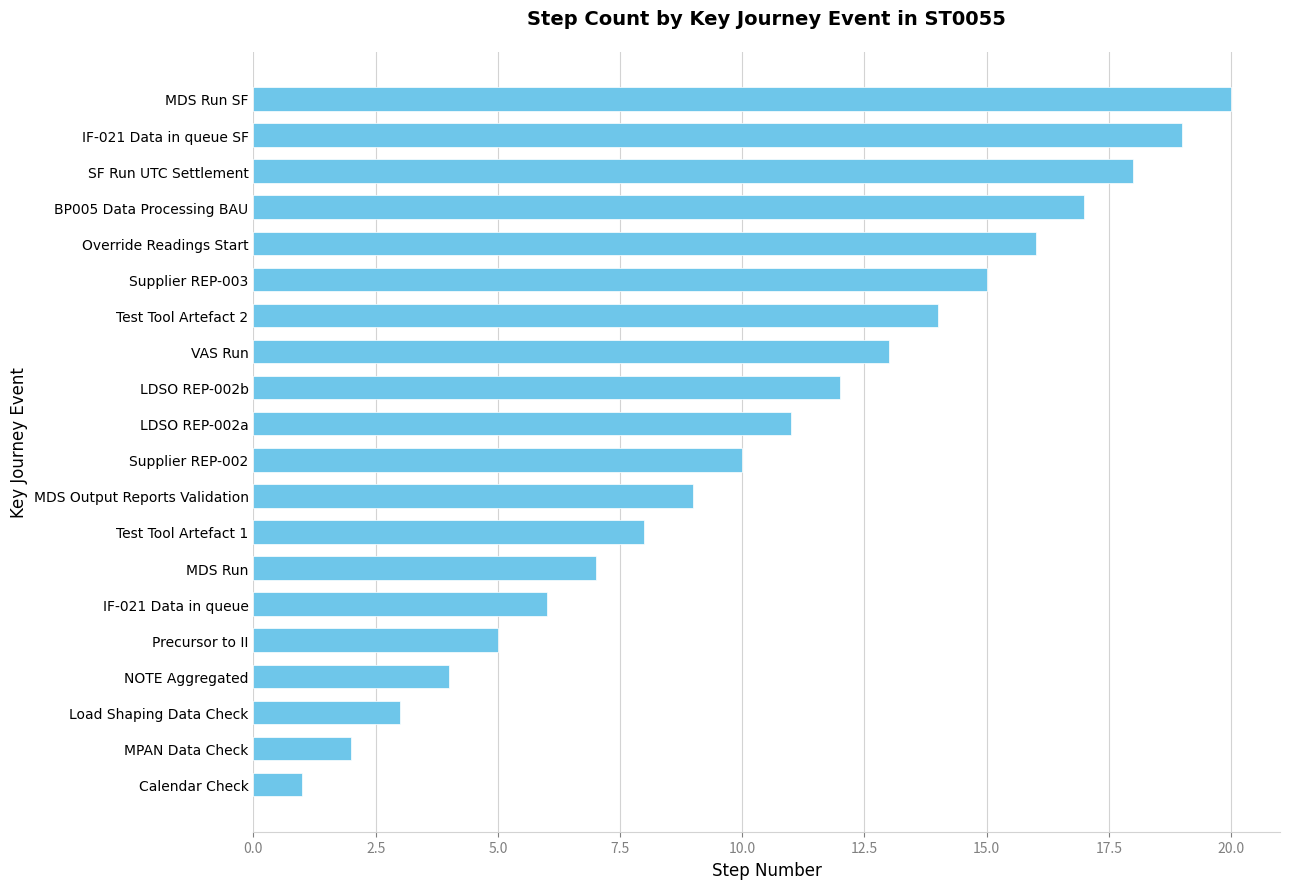

Reading top to bottom, extract all data points from this chart.

20	19	18	17	16	15	14	13	12	11	10	9	8	7	6	5	4	3	2	1